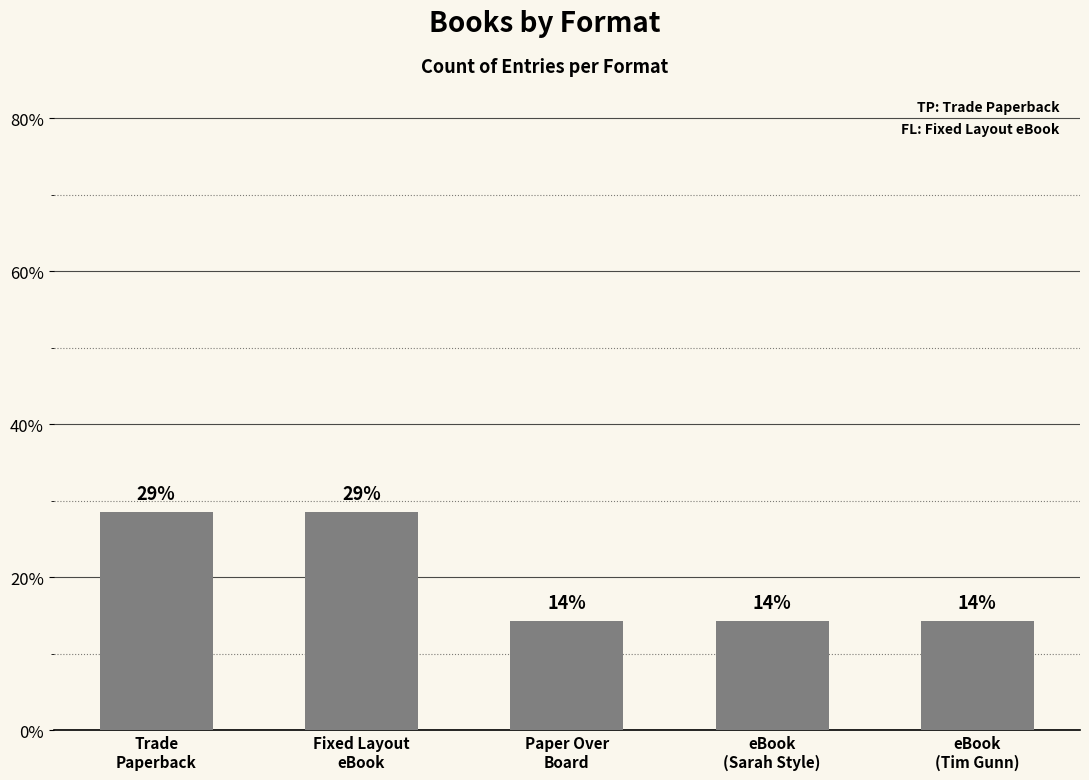

Where is the data nearest to the value 21?

Paper Over
Board